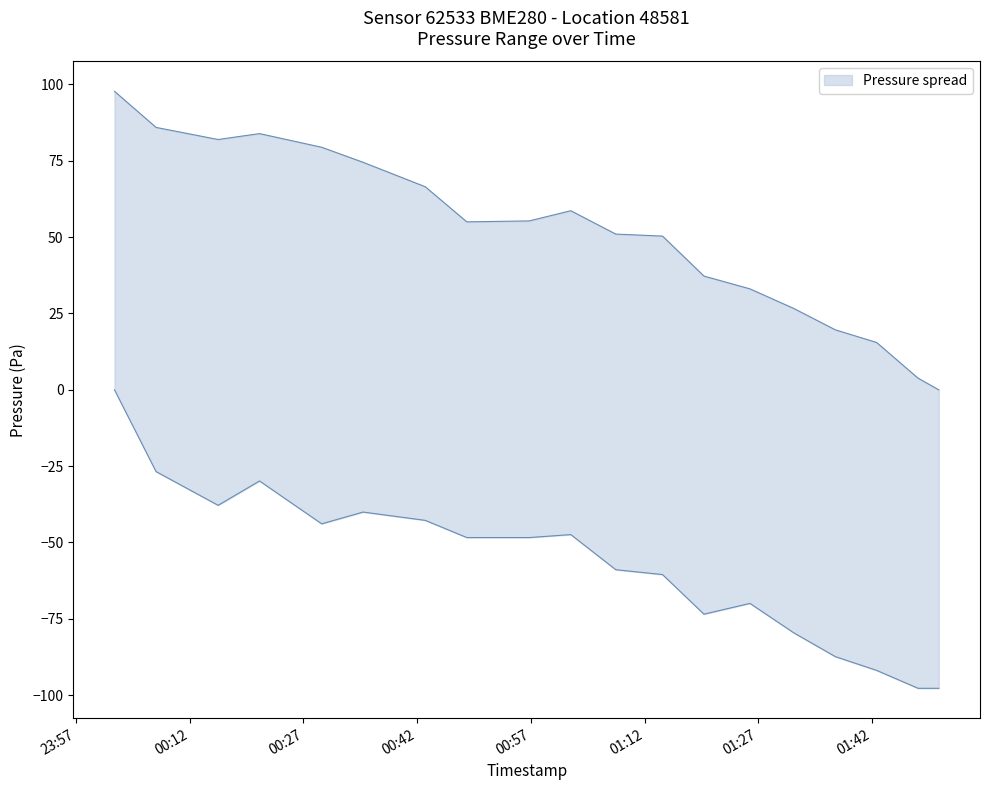

List the series in order of their overall mean, highest first.

pressure_upper, pressure_lower